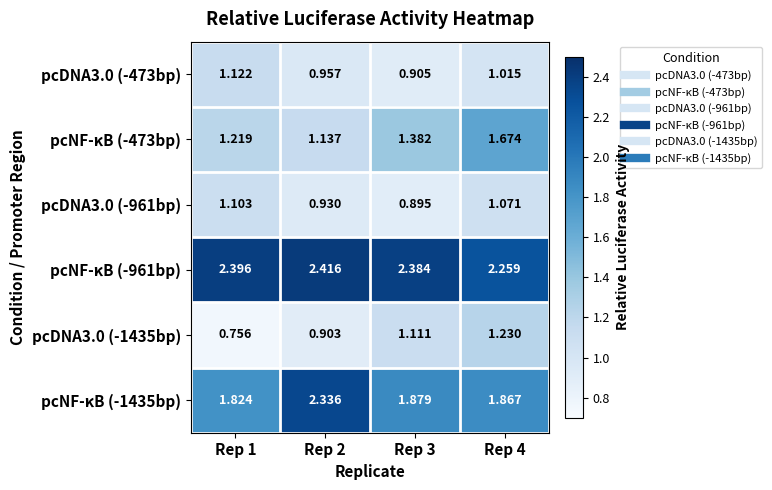

Is the value of pcNF-κB (-961bp) at Rep 3 greater than the value of pcDNA3.0 (-961bp) at Rep 3?

Yes